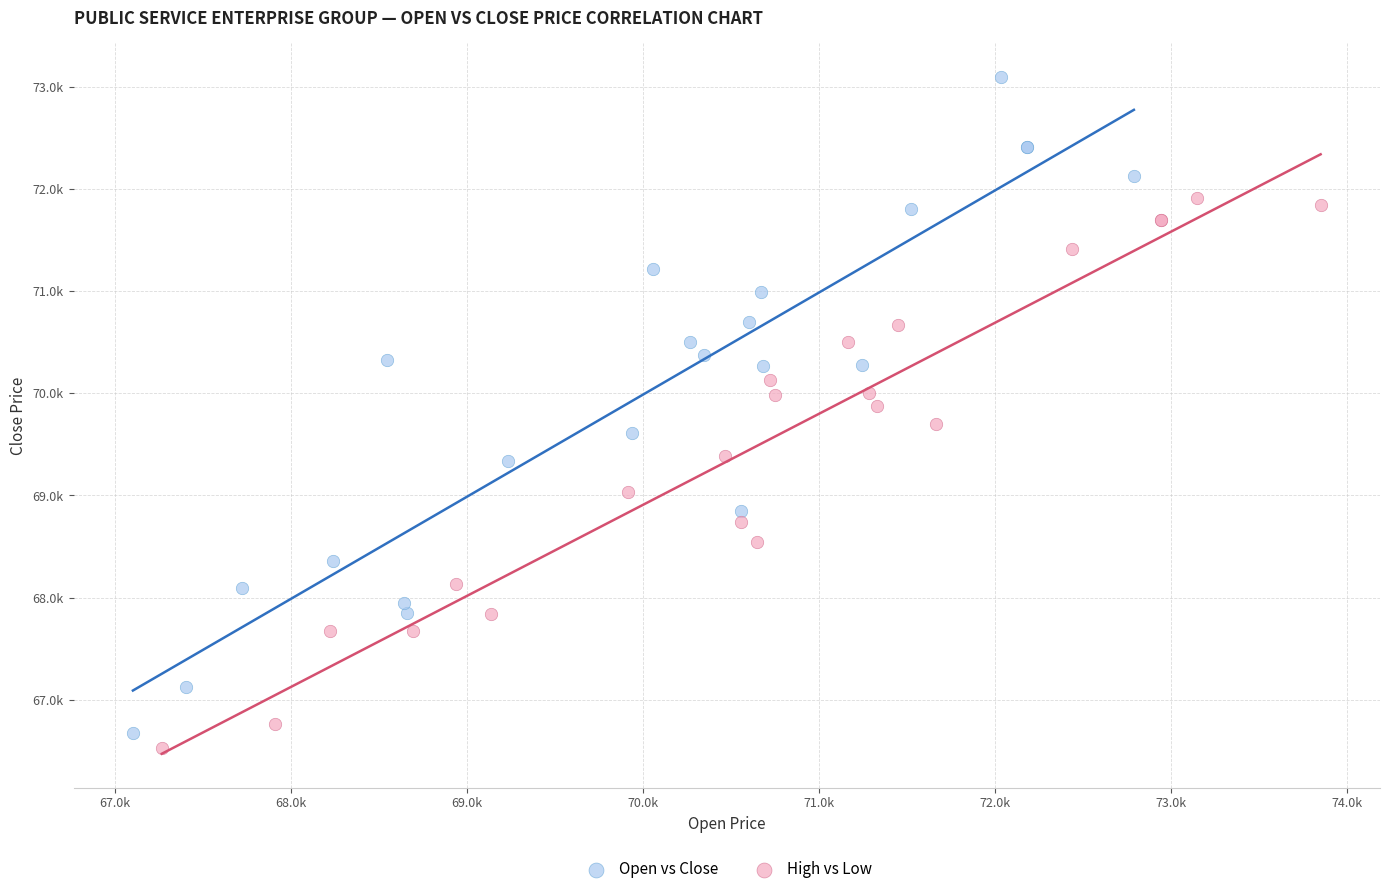

Which series contains the highest Y value?

Open vs Close